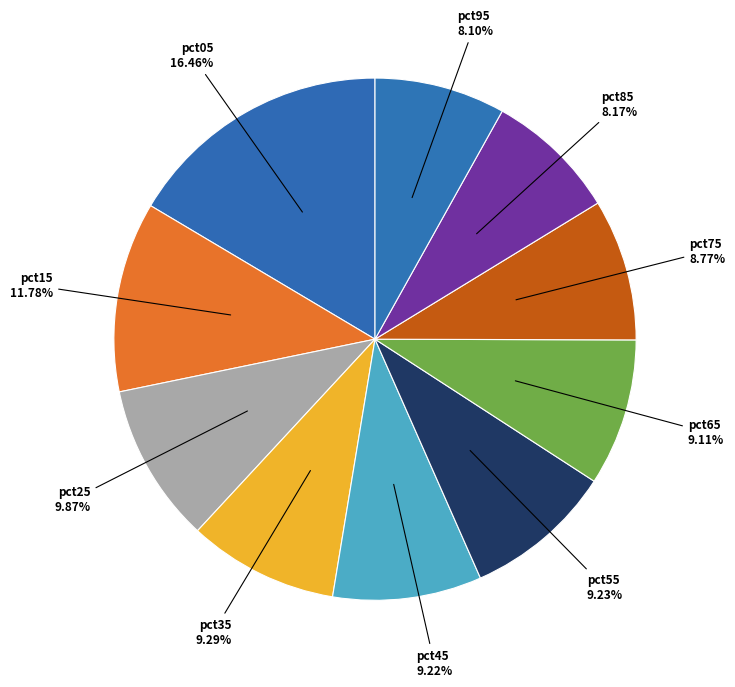

Count the number of slices in the pie.

10